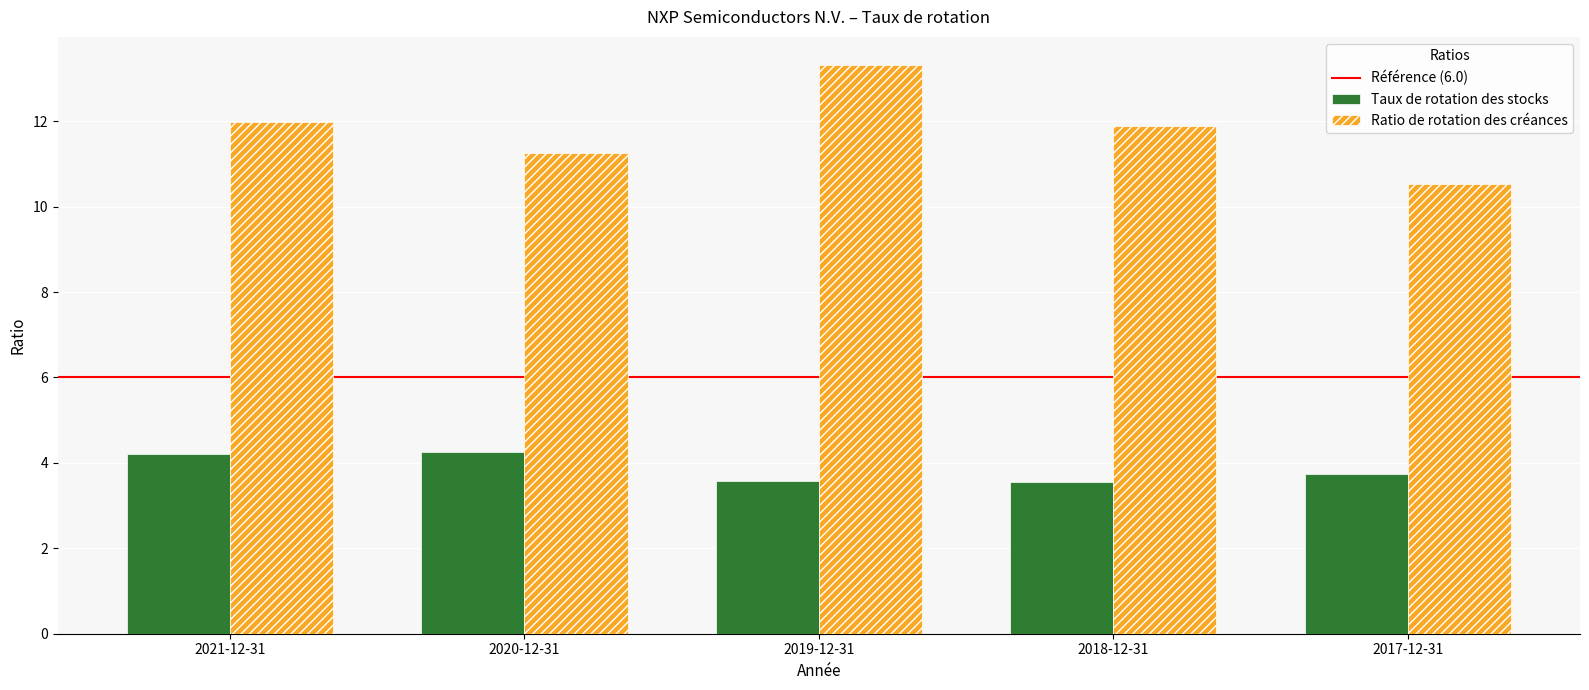

What is the spread (max minus min) of values at 2019-12-31?

9.7